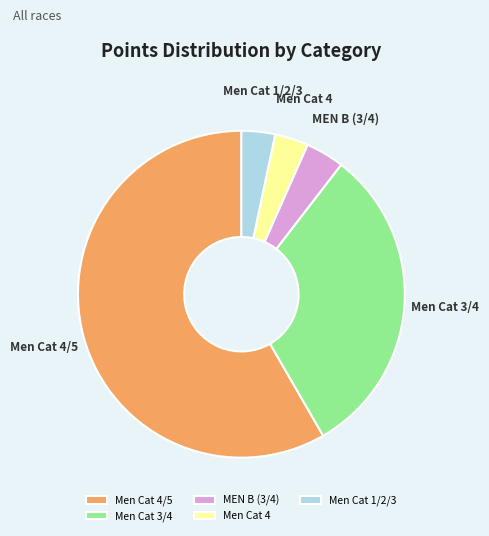

What is the largest slice in the pie chart?

Men Cat 4/5